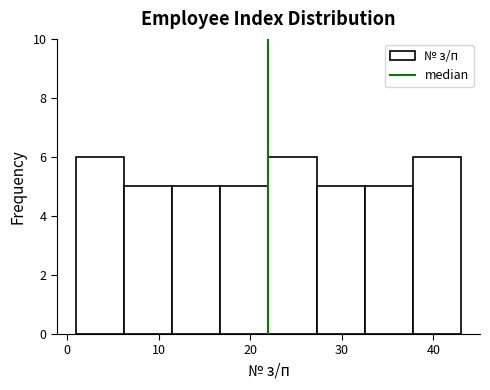

Reading left to right, list every bar in this chart as the range it spans on the x-axis followed by its height. Neither the bar edges nor the heights are printed on the chart, so give them approximately, as read against the axes.

1 to 6: 6
6 to 12: 5
12 to 17: 5
17 to 22: 5
22 to 27: 6
27 to 33: 5
33 to 38: 5
38 to 43: 6